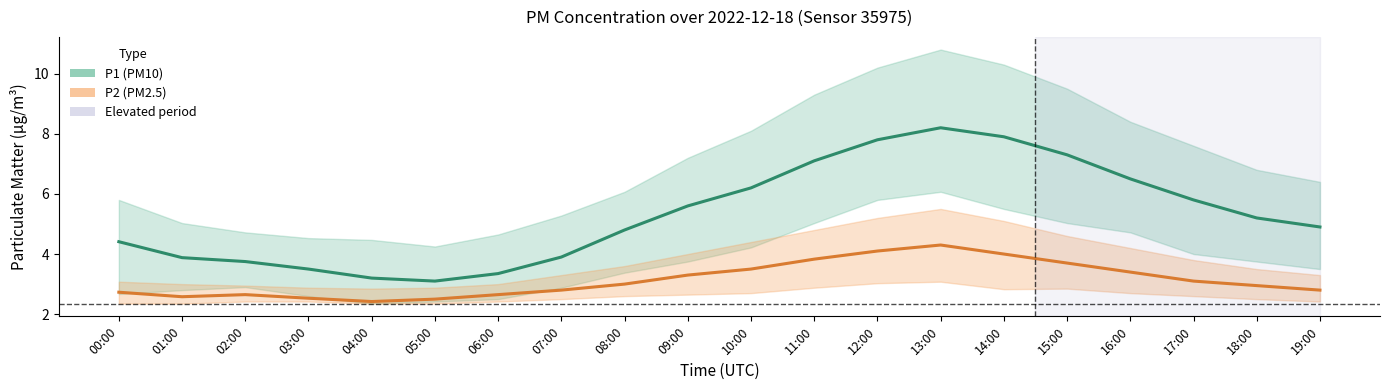

What is the spread (max minus min) of values at 00:00?

1.7